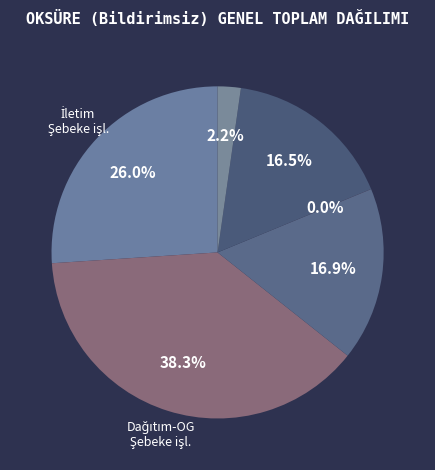

Is there any slice that represents more than half of the pie?

No